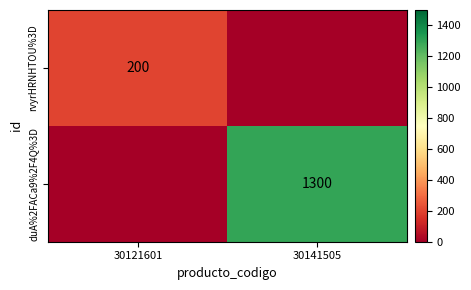

The duA%2FACa9%2F4Q%3D series shows 1300 at 30141505. True or false?

True